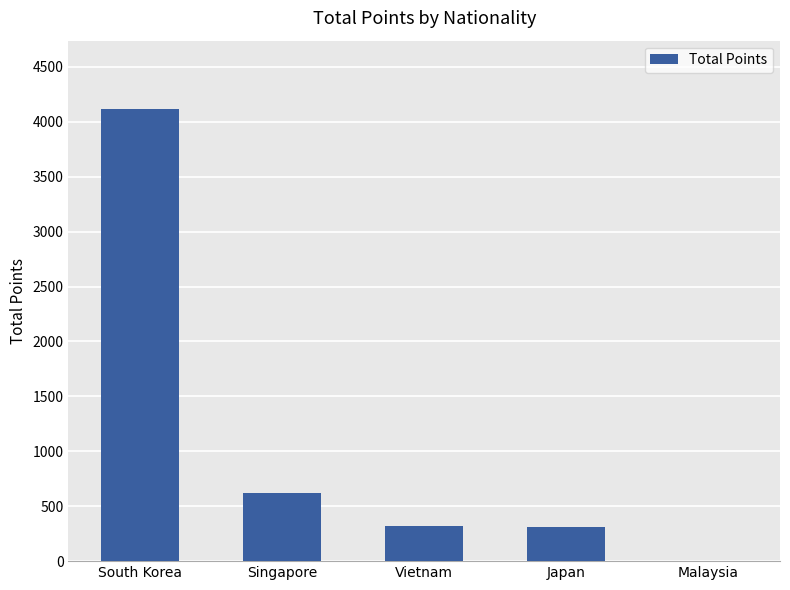

Between Singapore and Japan, which is larger?

Singapore